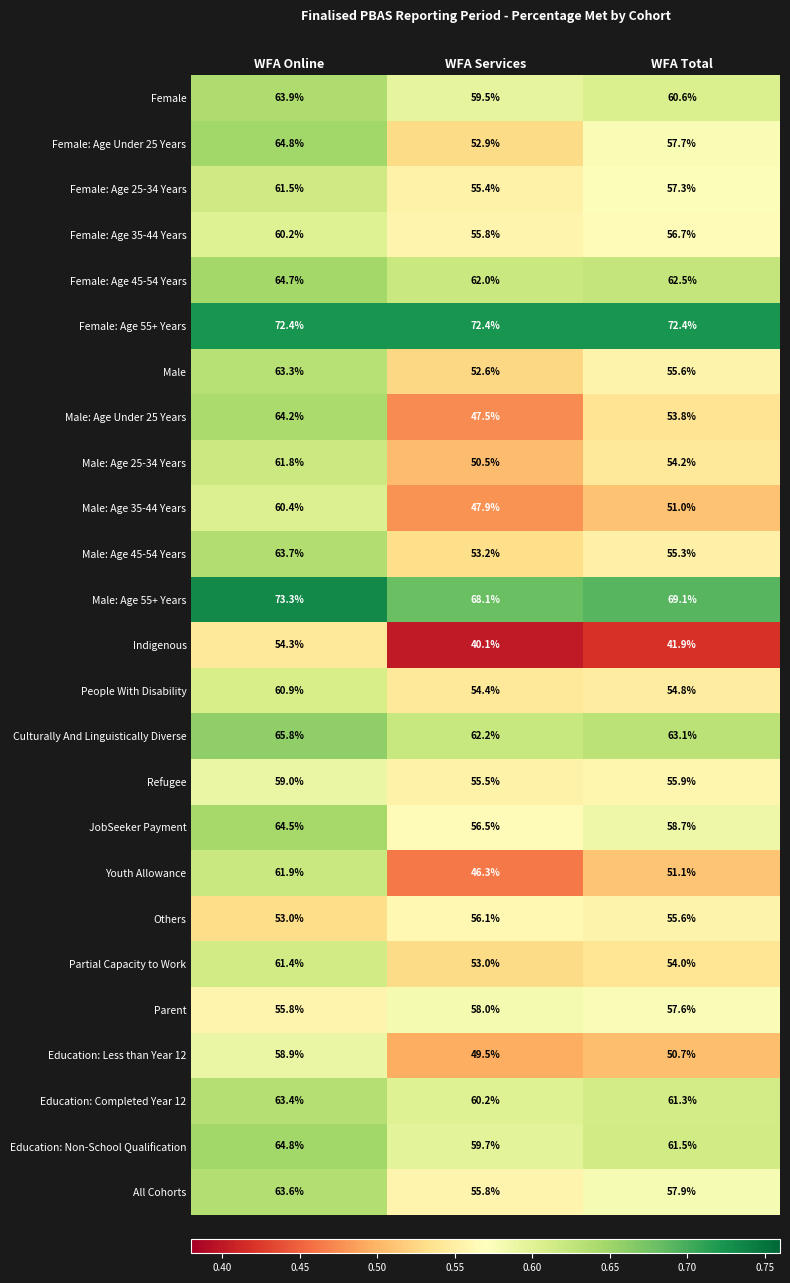

At which category is the sum across all series the highest?

WFA Online